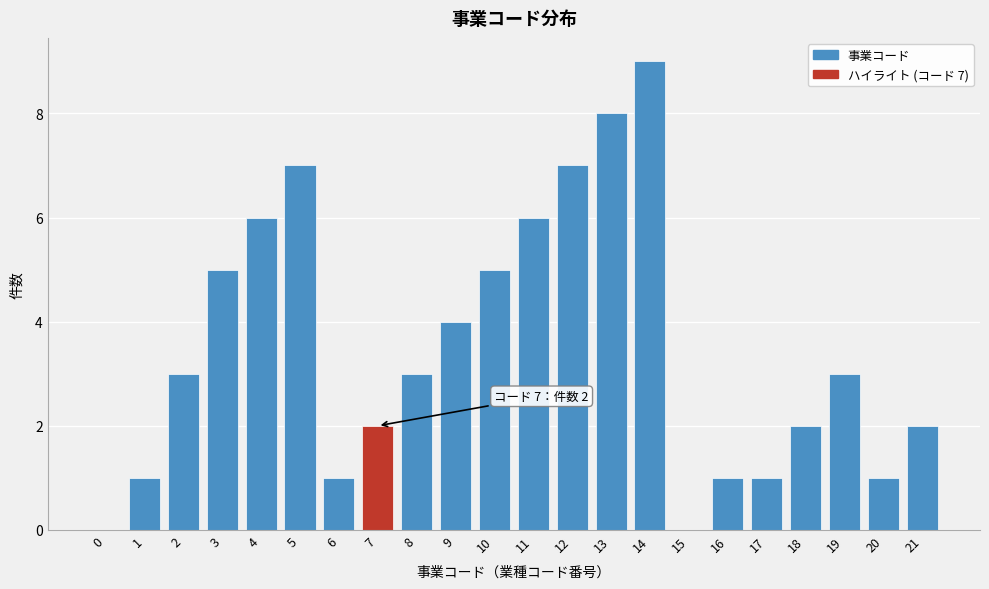

Reading left to right, transcribe all the data shown in this chart.

0=0	1=1	2=3	3=5	4=6	5=7	6=1	7=2	8=3	9=4	10=5	11=6	12=7	13=8	14=9	15=0	16=1	17=1	18=2	19=3	20=1	21=2